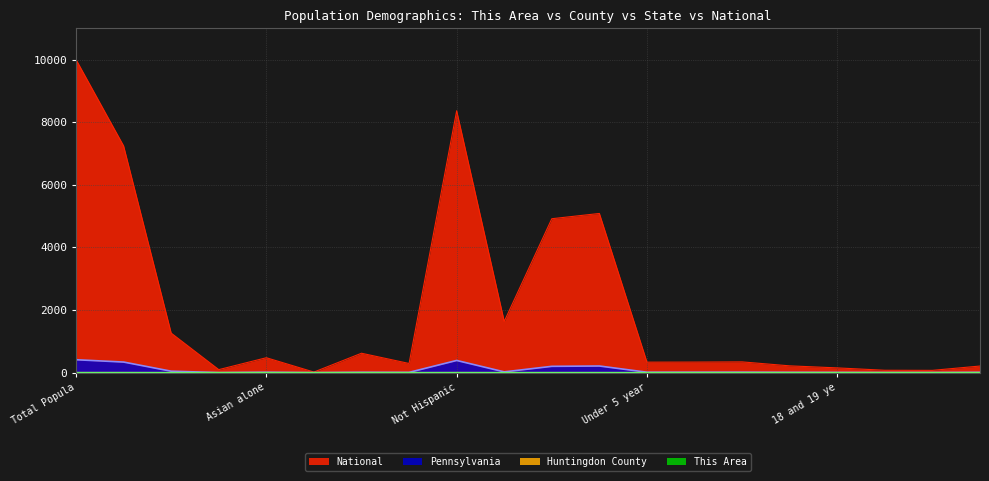

In Huntingdon County, how many points are higher than both neighbors (excluding endpoints)?

4